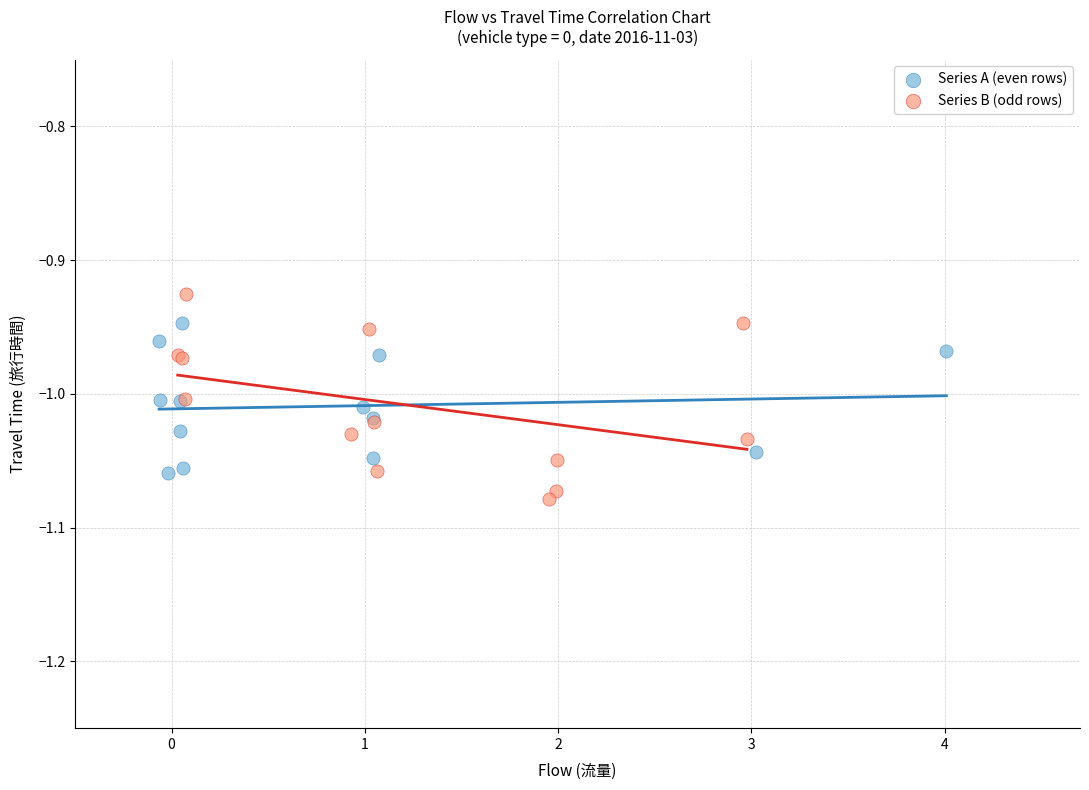

Which series reaches the minimum Y coordinate?

Series B (odd rows)